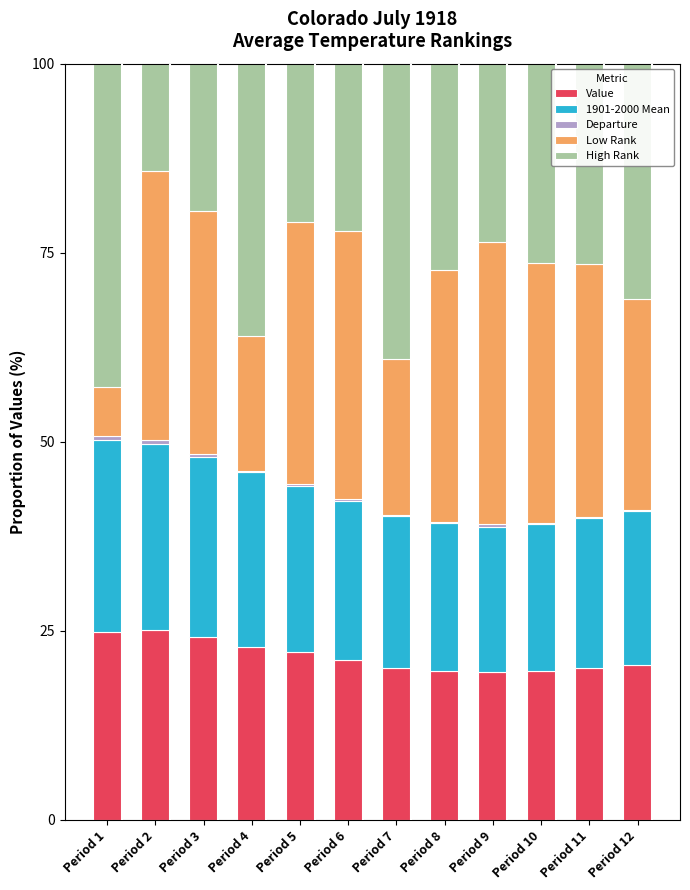

Is it true that Value equals 19.7 at Period 8?

True